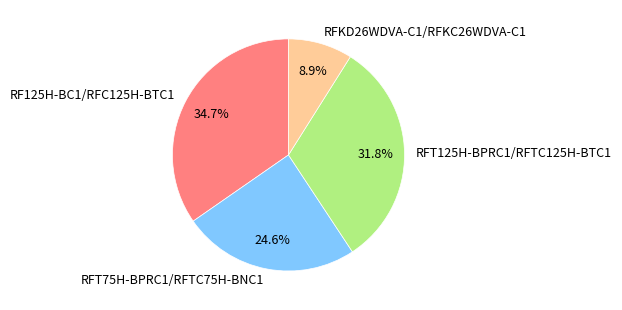

The RFKD26WDVA-C1/RFKC26WDVA-C1 slice represents 9% of the pie. True or false?

True